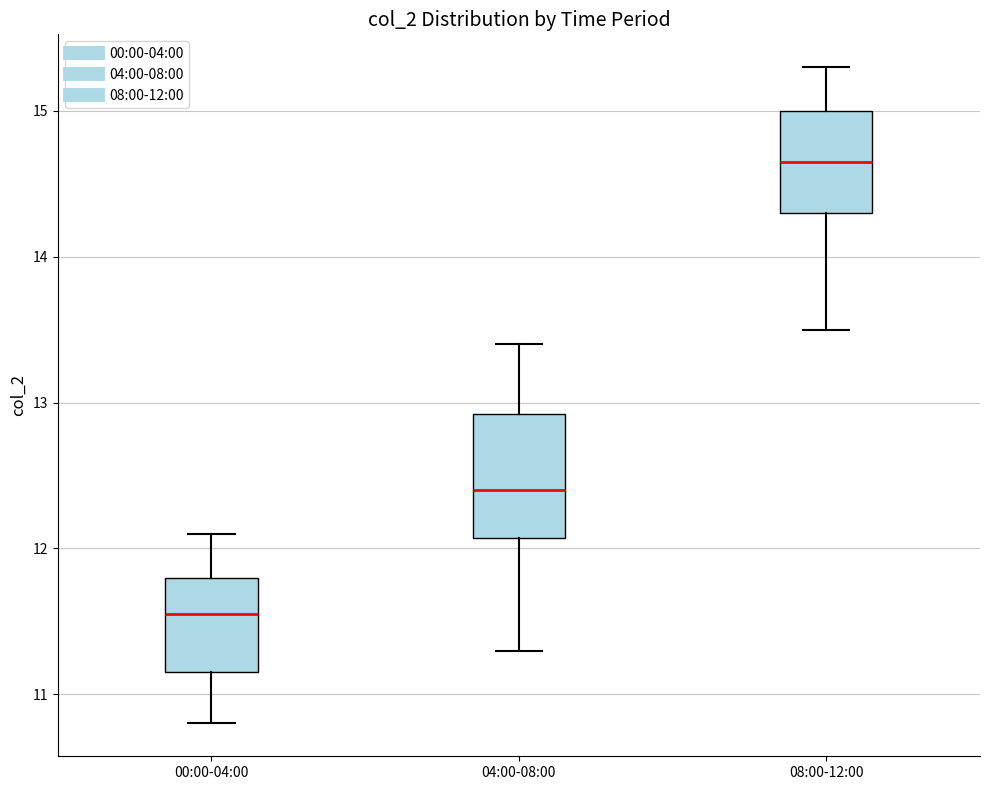

Which box is the tallest, from its lower edge to its upper edge?

04:00-08:00